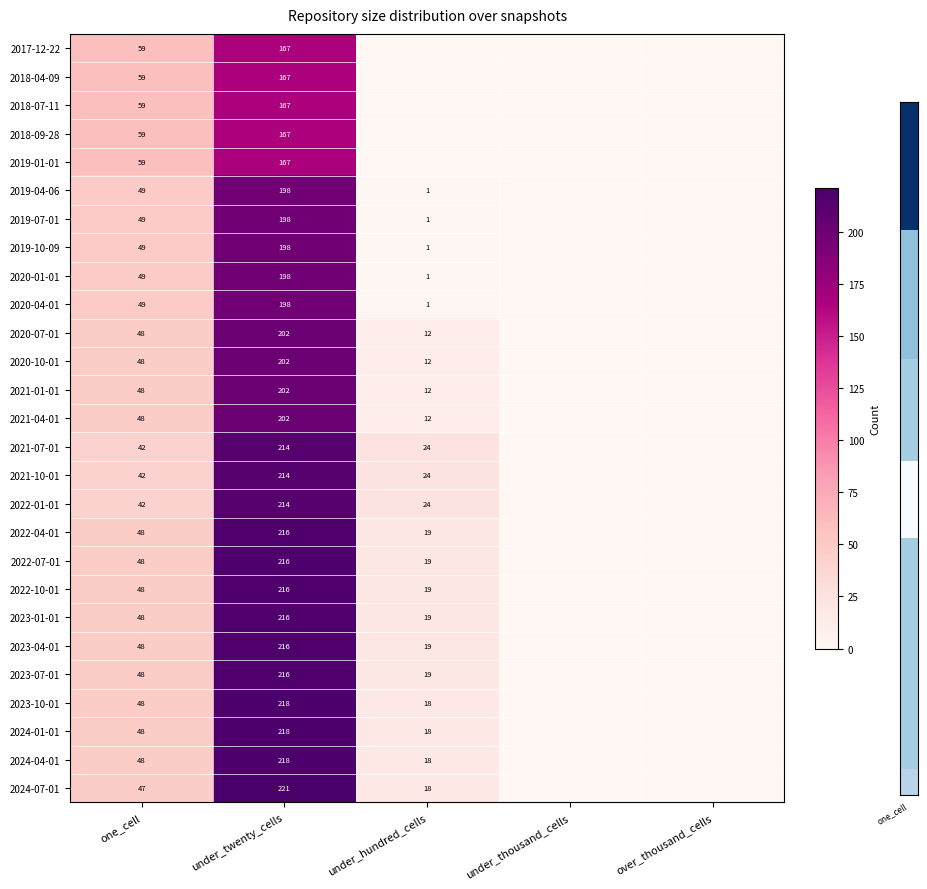

At which category is the sum across all series the highest?

under_twenty_cells